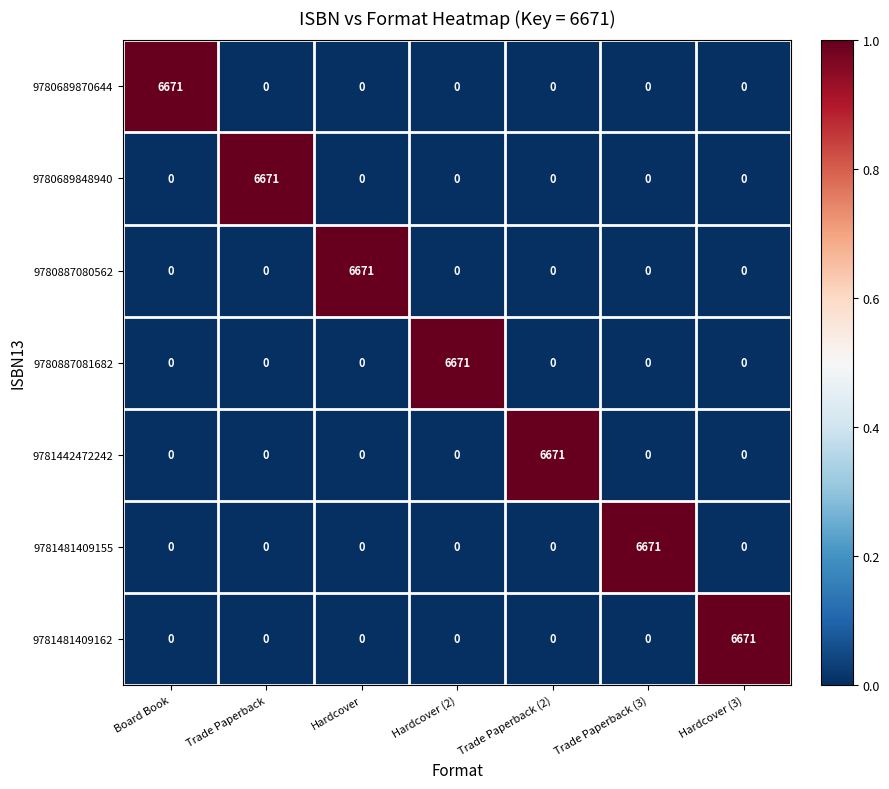

The value of 9780689848940 at Hardcover is -2637. True or false?

False